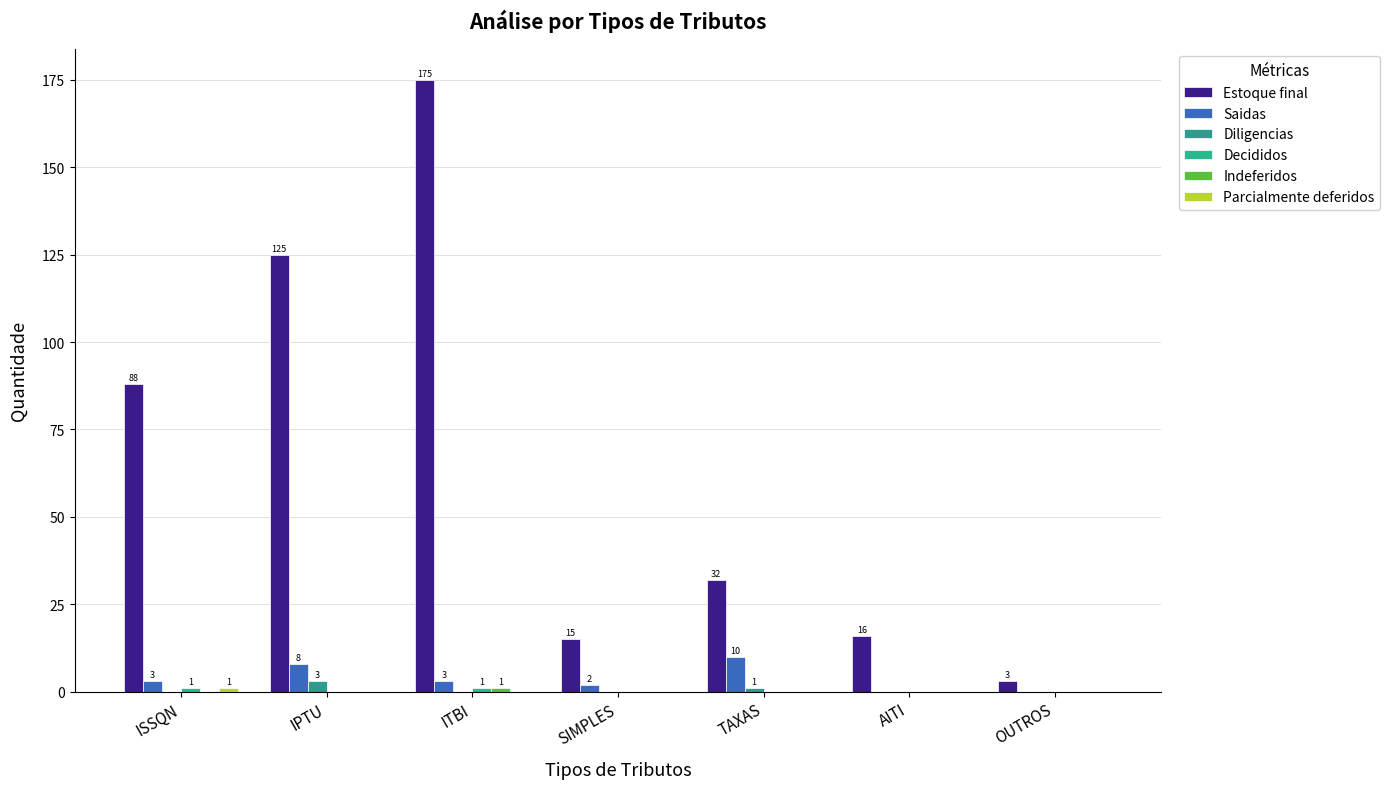

Is it true that Estoque final equals 15 at SIMPLES?

True